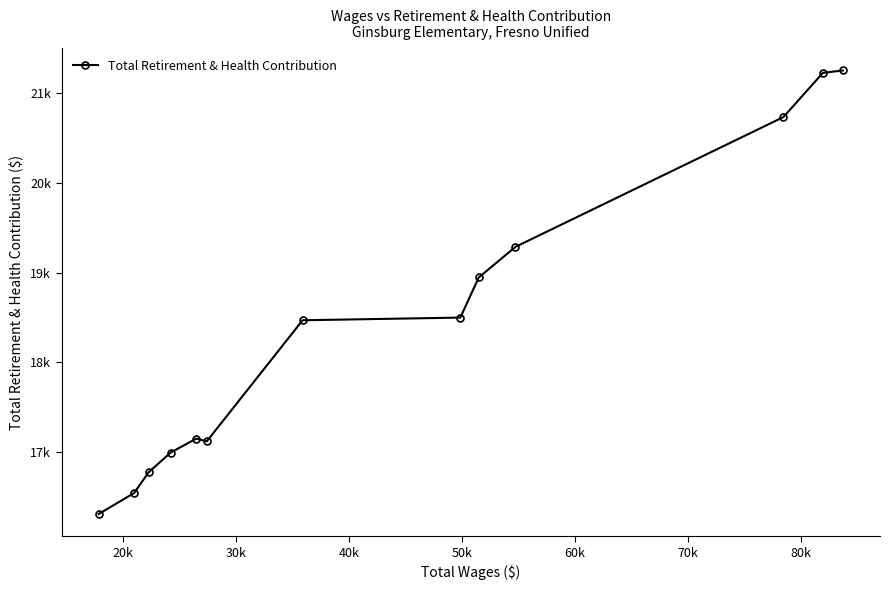

Reading left to right, extract all data points from this chart.

16303	16538	16769	16990	17145	17114	18467	18497	18945	19287	20737	21231	21257